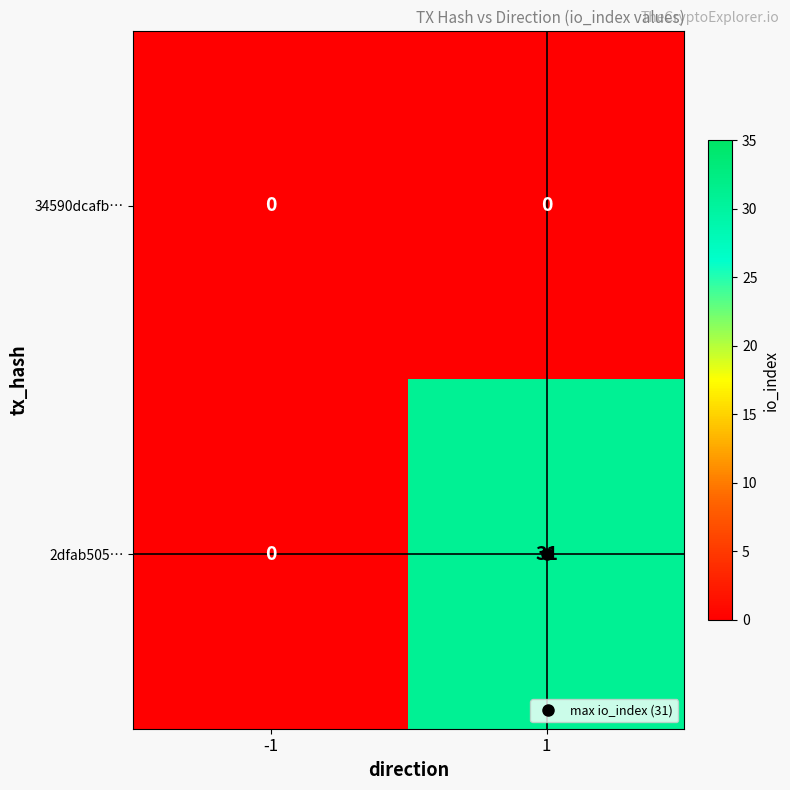

Is it true that 2dfab505… equals 31 at 1?

True